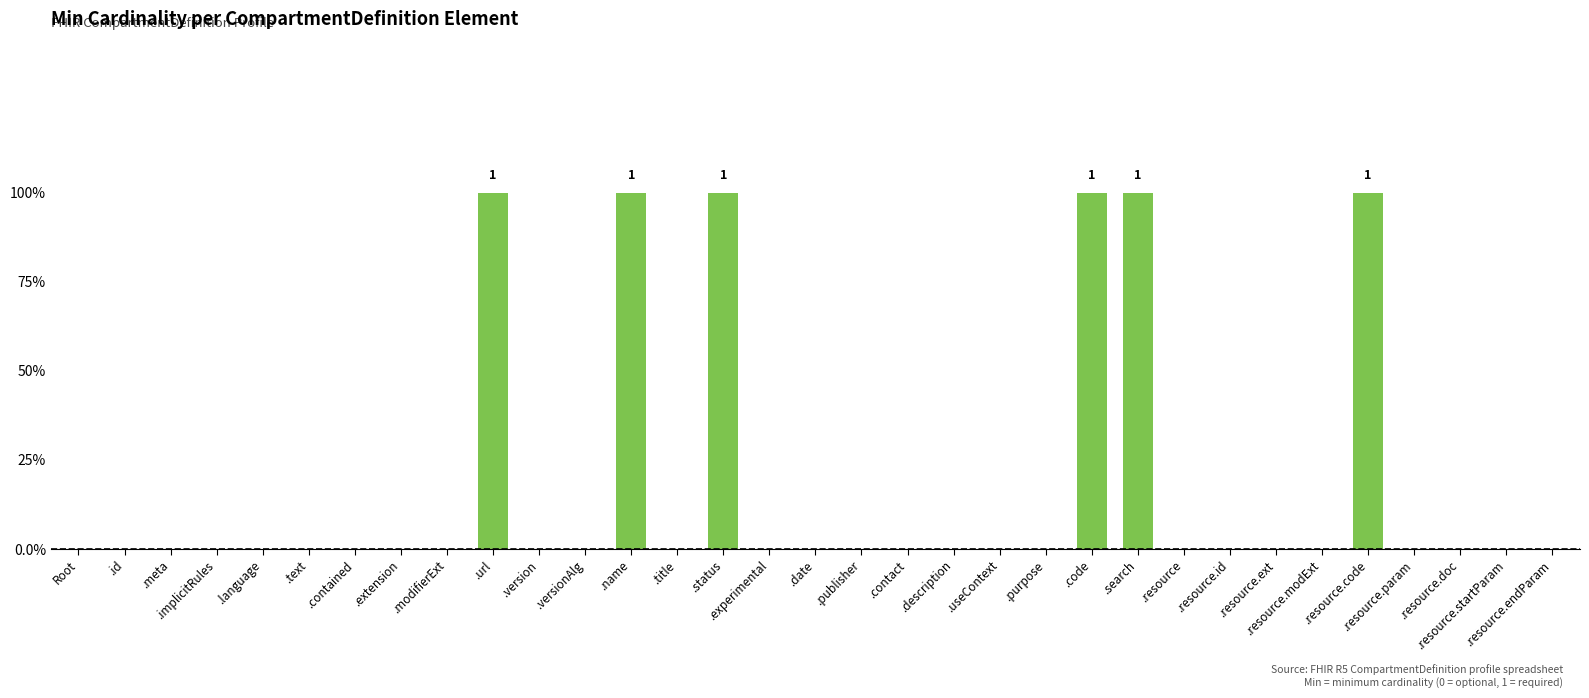

What is the change in value from .url to .contact?

-1